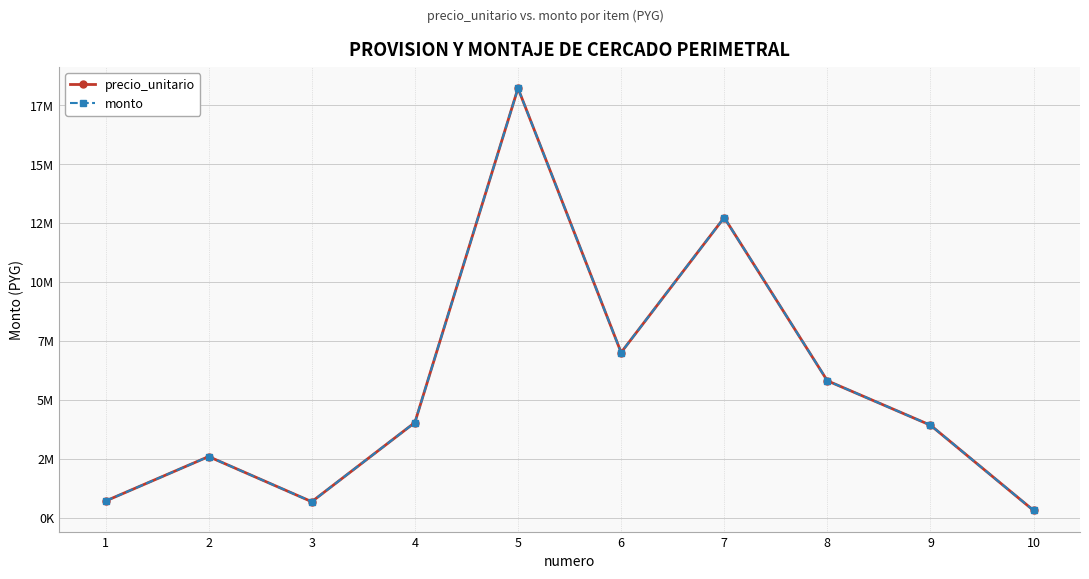

Is this an area chart (filled region under the line)?

No